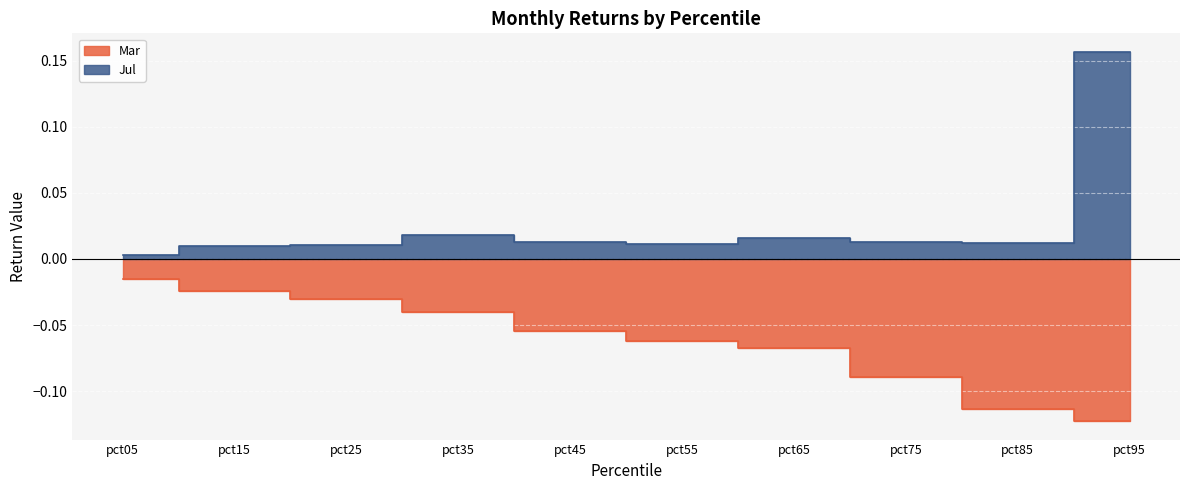

Is it true that Jul equals 0.2 at pct95?

True